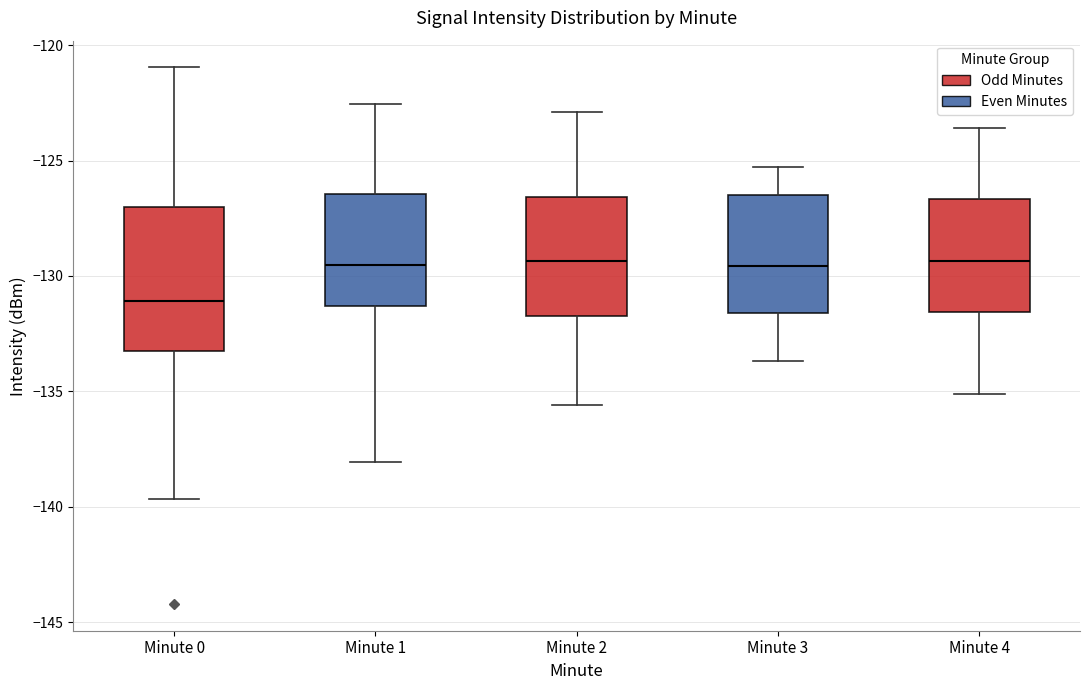

Reading left to right, transcribe this box plot: for each box, give where its median line is, the range the box spans, and where its two whiskers end, as read against the y-axis. The values are not printed on the chart, so give them approximately, as read against the axis.

Minute 0: median -131.0, box -133.0 to -127.0, whiskers -139.5 to -121.0
Minute 1: median -129.5, box -131.5 to -126.5, whiskers -138.0 to -122.5
Minute 2: median -129.5, box -131.5 to -126.5, whiskers -135.5 to -123.0
Minute 3: median -129.5, box -131.5 to -126.5, whiskers -133.5 to -125.5
Minute 4: median -129.5, box -131.5 to -126.5, whiskers -135.0 to -123.5